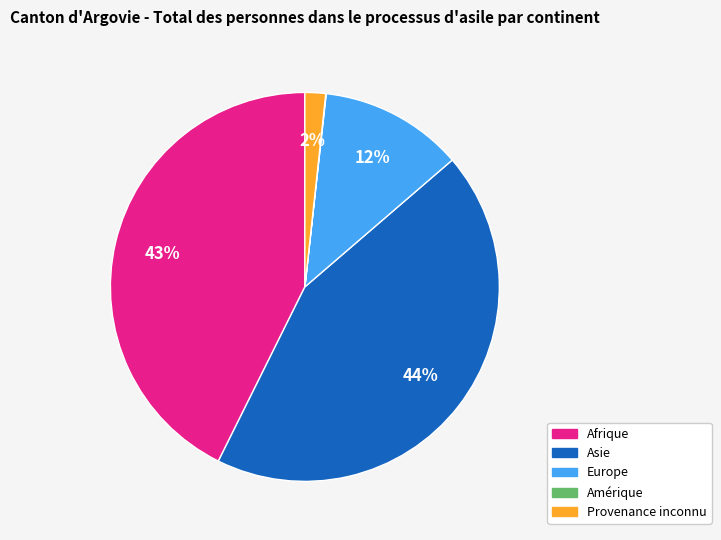

Is Afrique the majority of the pie?

No